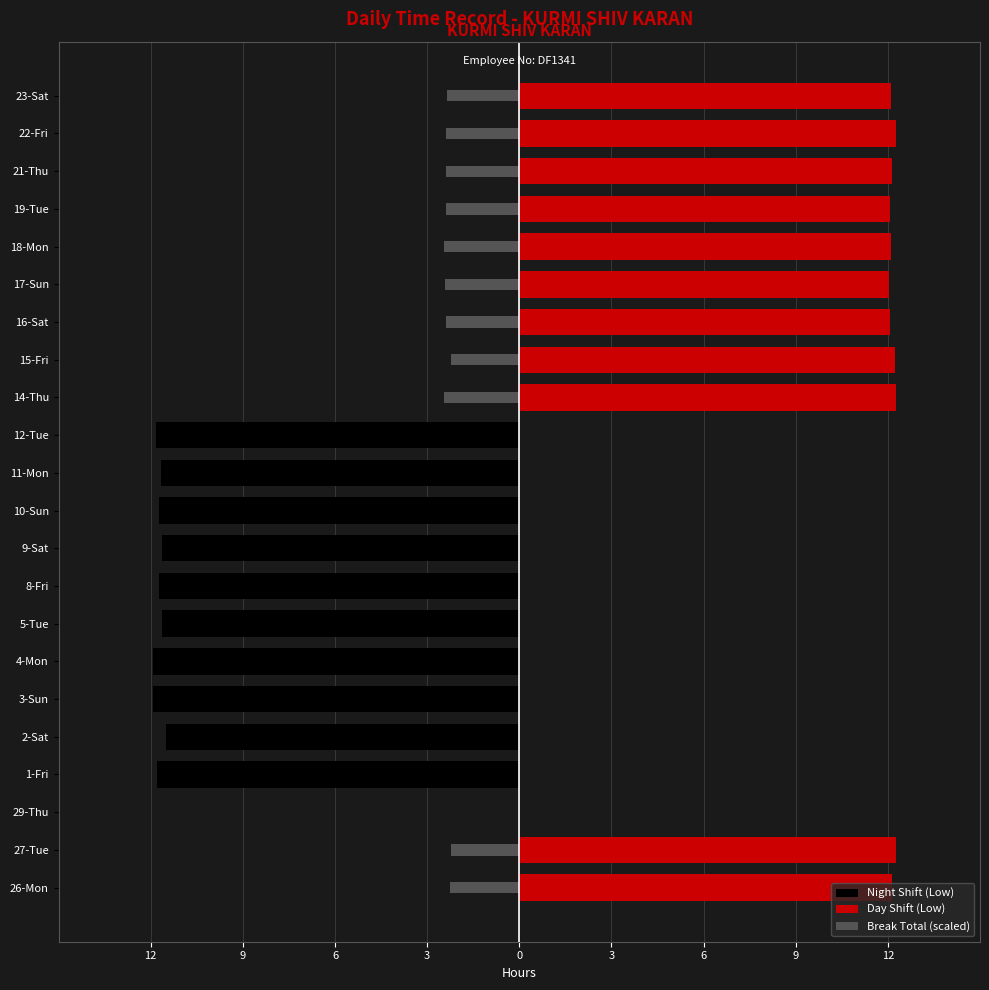

What is the value of the Break Total (scaled) bar at the 14th from the left?

-2.5